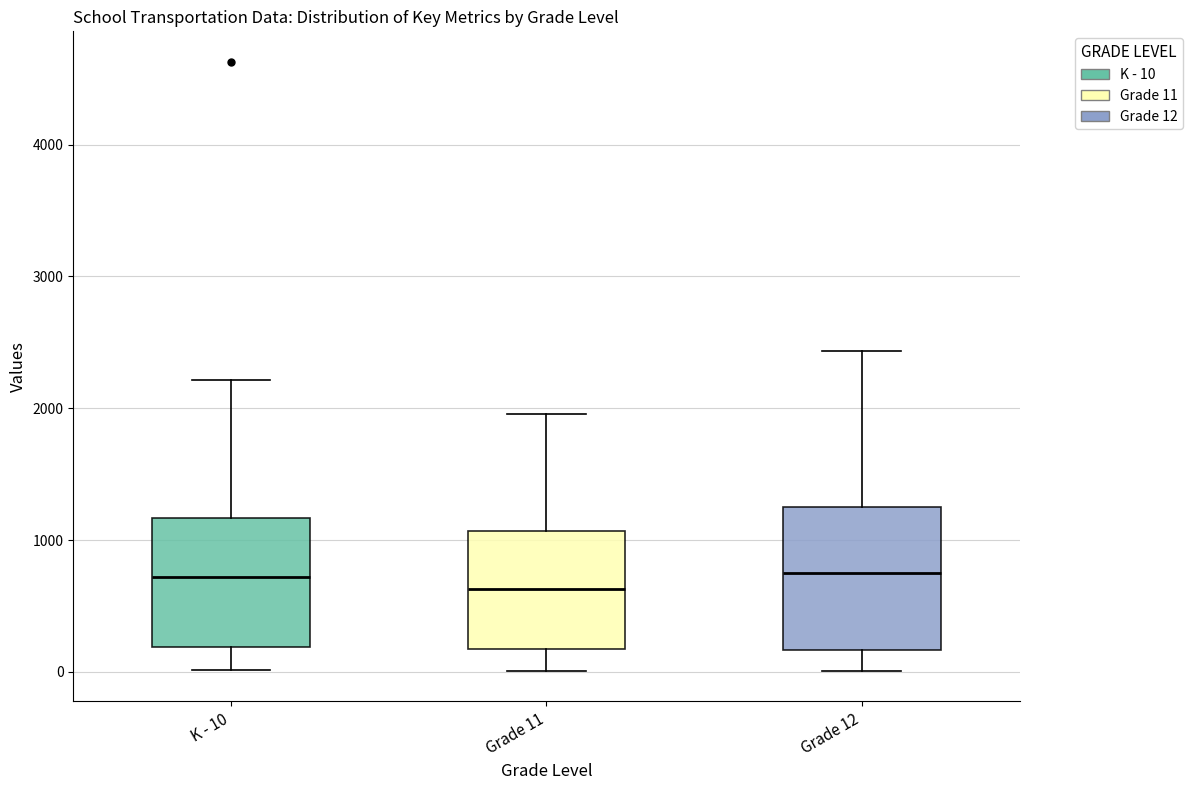

Reading left to right, read every box against the y-axis: the position of its median line, the range the box covers, and the ends of its whiskers. The values are not printed on the chart, so give them approximately, as read against the axis.

K - 10: median 700, box 200 to 1200, whiskers 0 to 2200
Grade 11: median 600, box 200 to 1100, whiskers 0 to 2000
Grade 12: median 700, box 200 to 1300, whiskers 0 to 2400